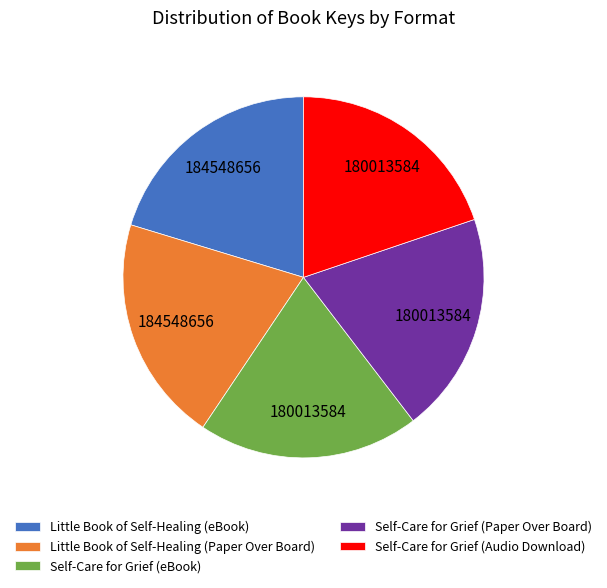

Is the sum of Self-Care for Grief (eBook) and Self-Care for Grief (Paper Over Board) greater than half?

No